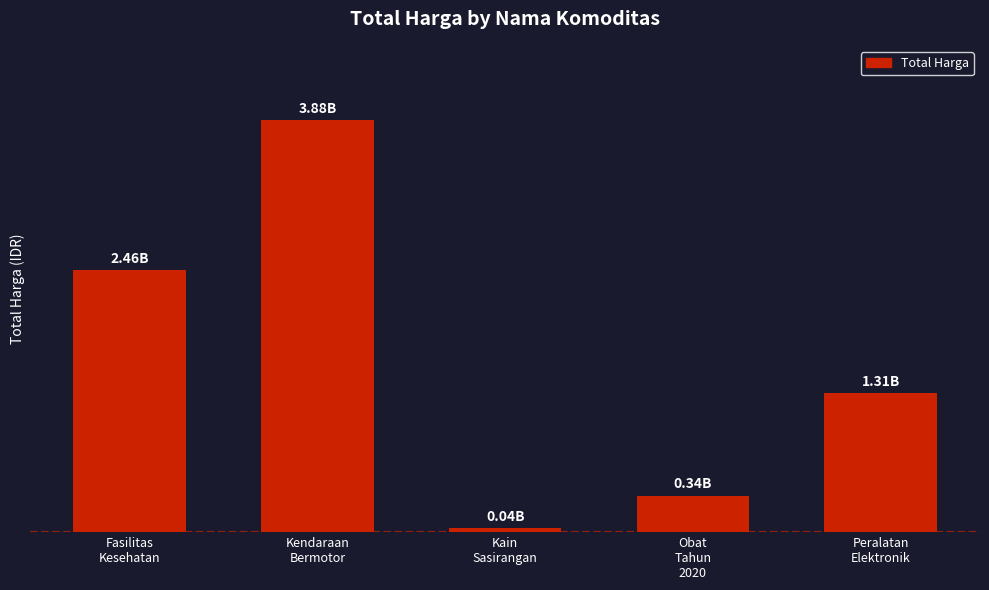

Reading left to right, extract all data points from this chart.

2463597915	3878564100	38075000	344693940	1311071800